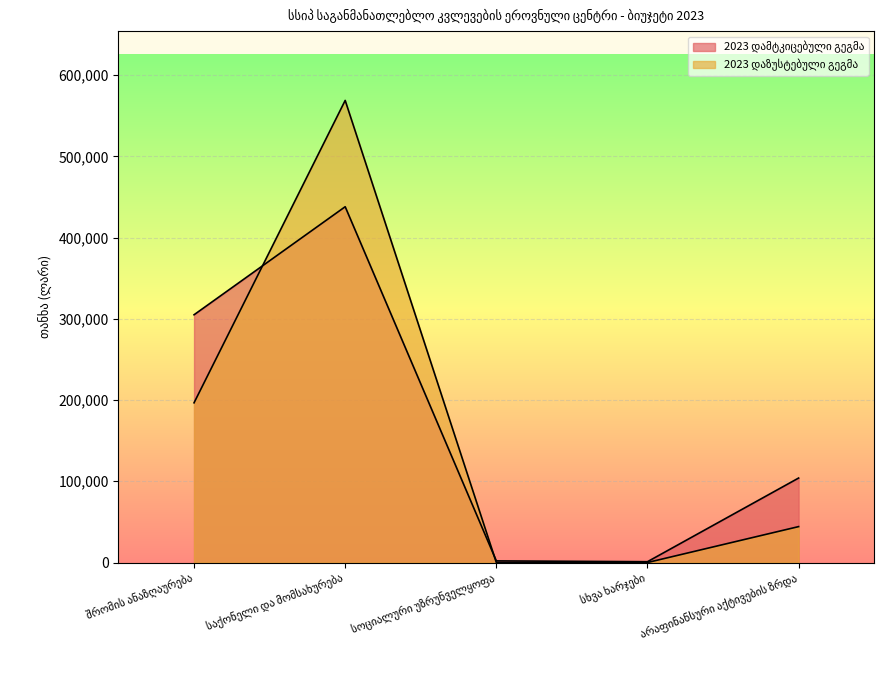

How many intersections are there between 2023 დამტკიცებული გეგმა and 2023 დაზუსტებული გეგმა?

2